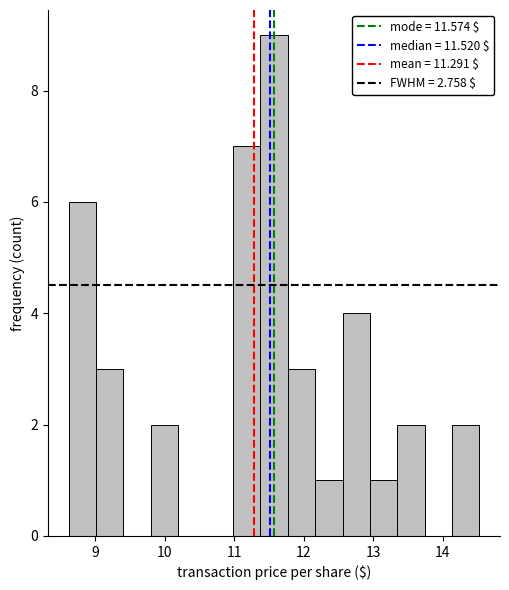

Around what value on the x-axis is the tallest bar? Give the approximate position of its centre, as read against the axis.

11.6